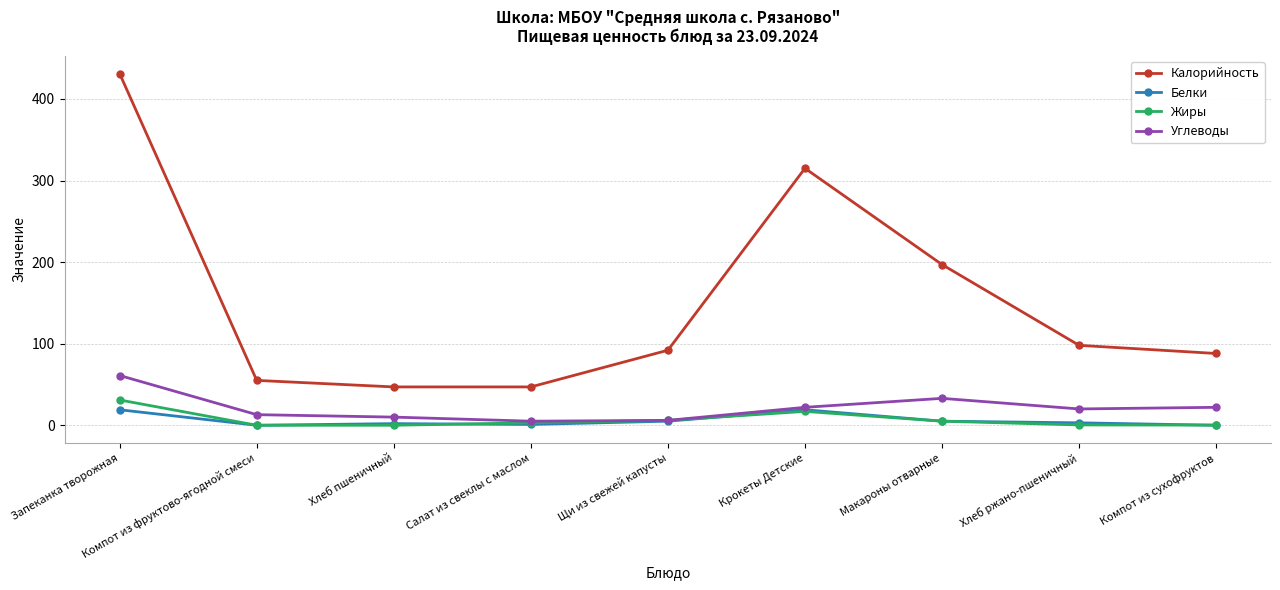

Rank the series by their maximum value, from lowest to highest.

Белки, Жиры, Углеводы, Калорийность